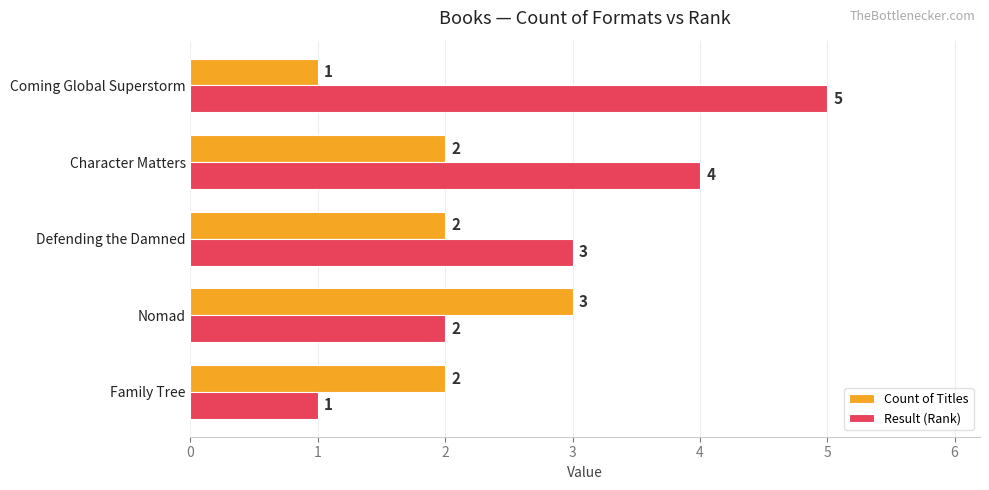

True or false: Count of Titles has a value of 2 at Family Tree.

True